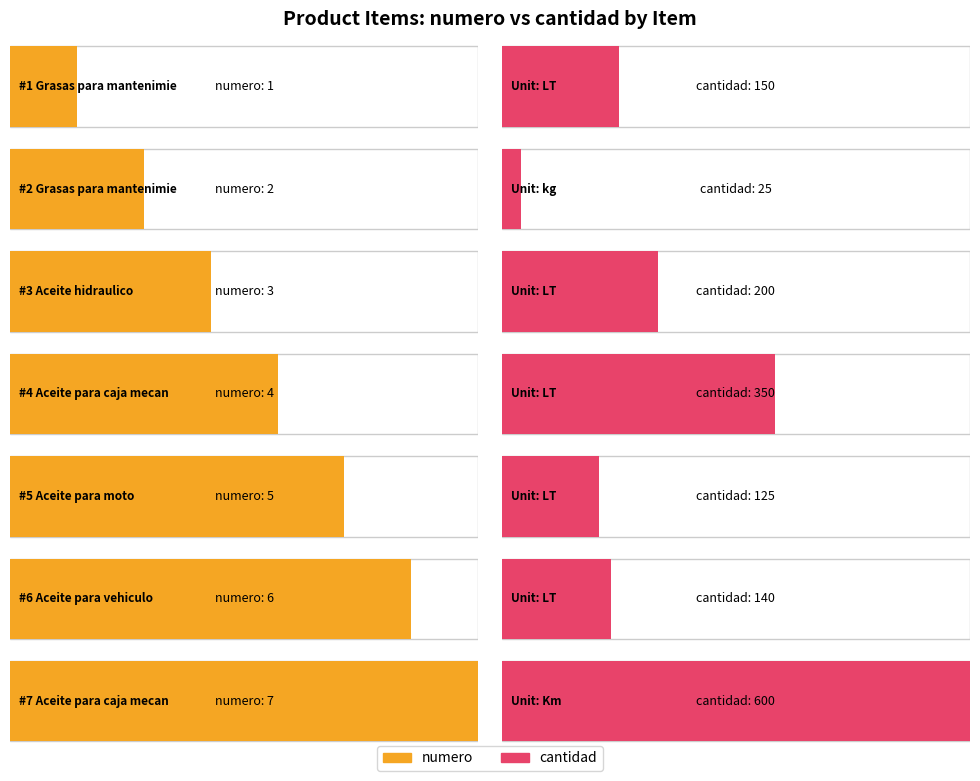

Which series has the largest total across all categories?

cantidad